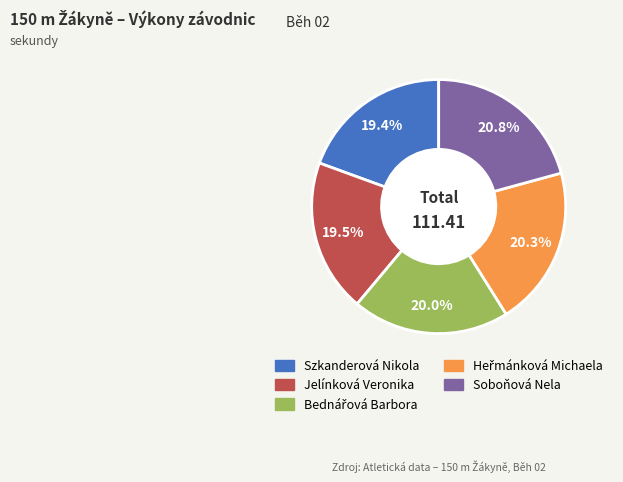

To the nearest percent, what is the average slice percentage?

20%